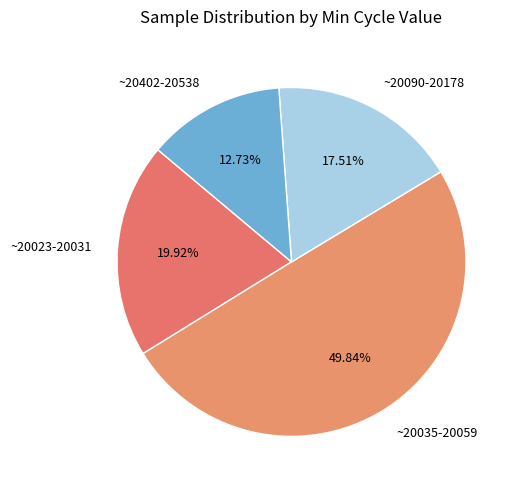

Rank the categories by value from highest to lowest.

~20035-20059, ~20023-20031, ~20090-20178, ~20402-20538